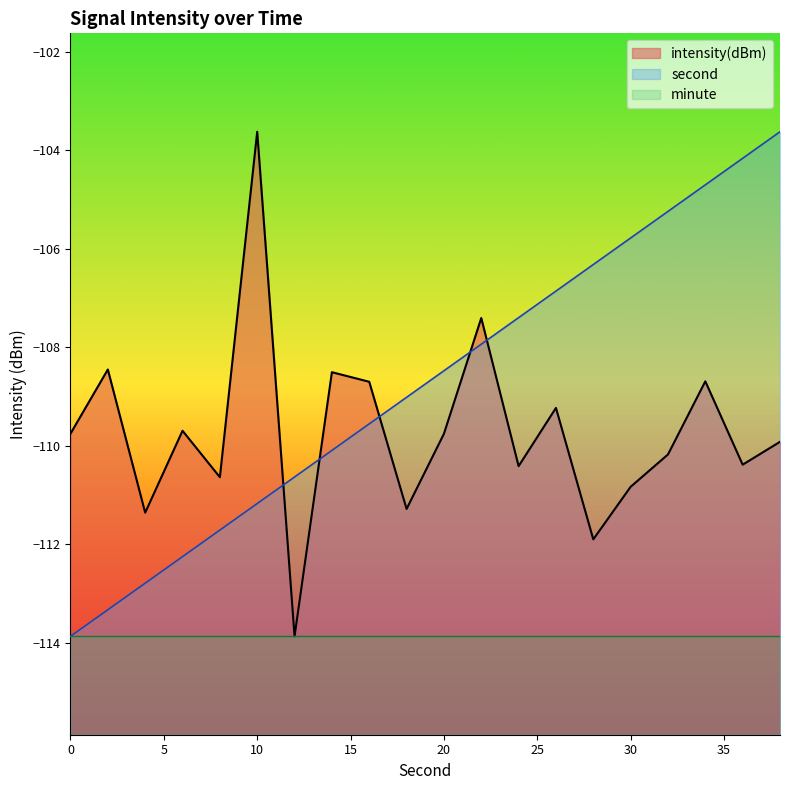

True or false: second has more than 2 interior local peaks.

False